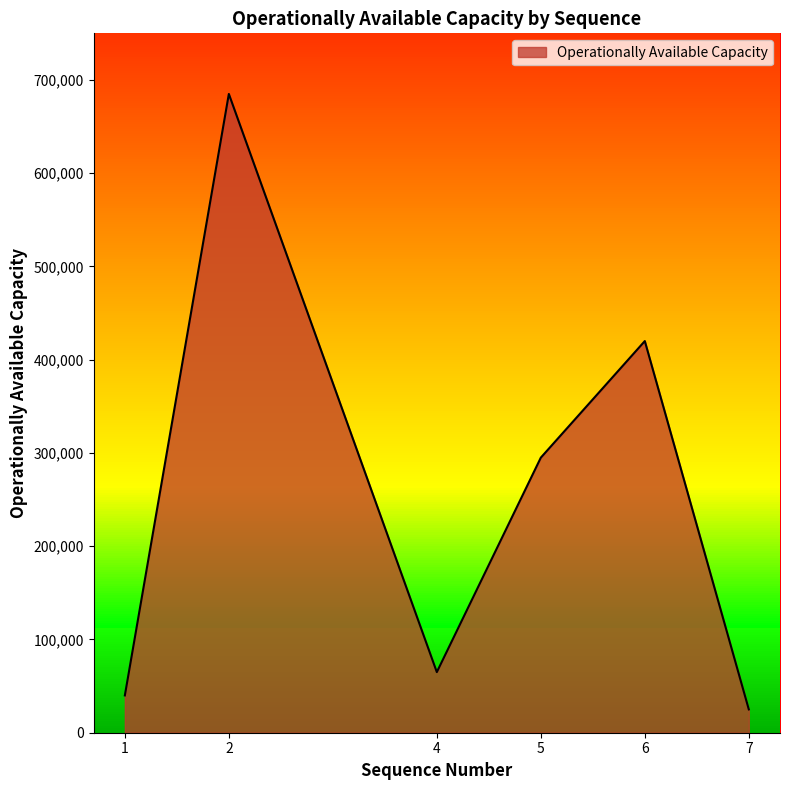

Reading left to right, list all the values displayed in this chart.

1=40000	2=685000	4=65000	5=295000	6=420000	7=25000